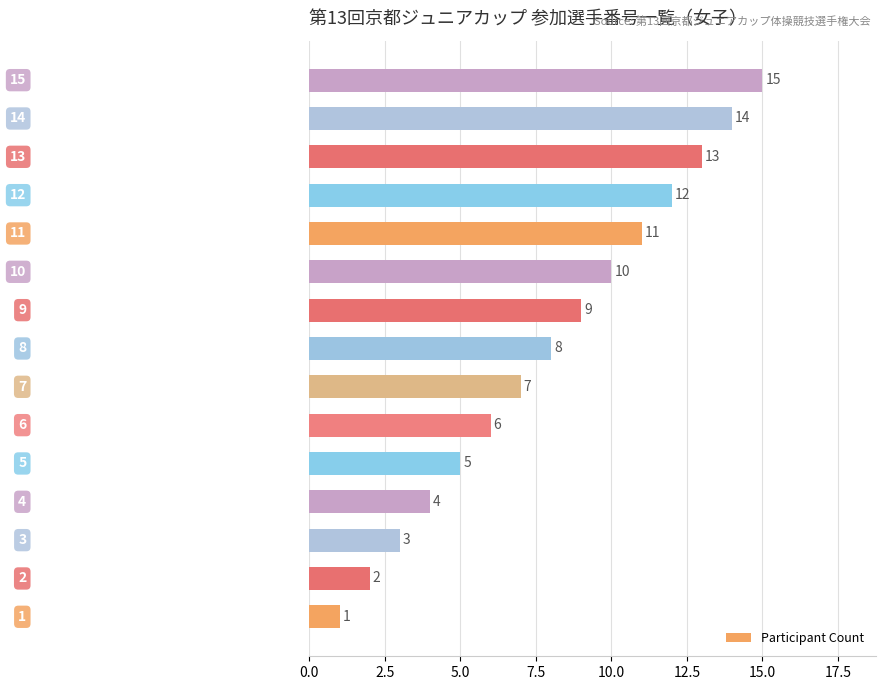

What is the greatest value displayed?

15